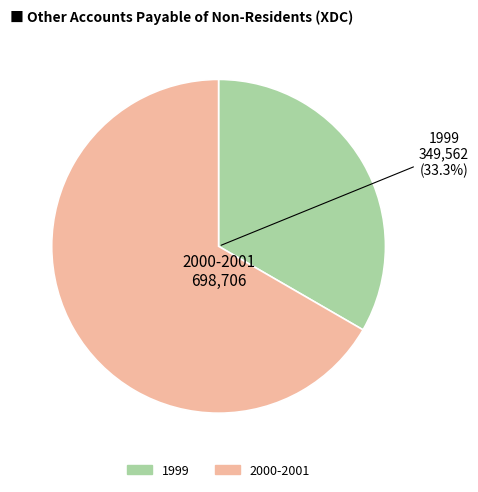

Does any single category account for the majority?

Yes